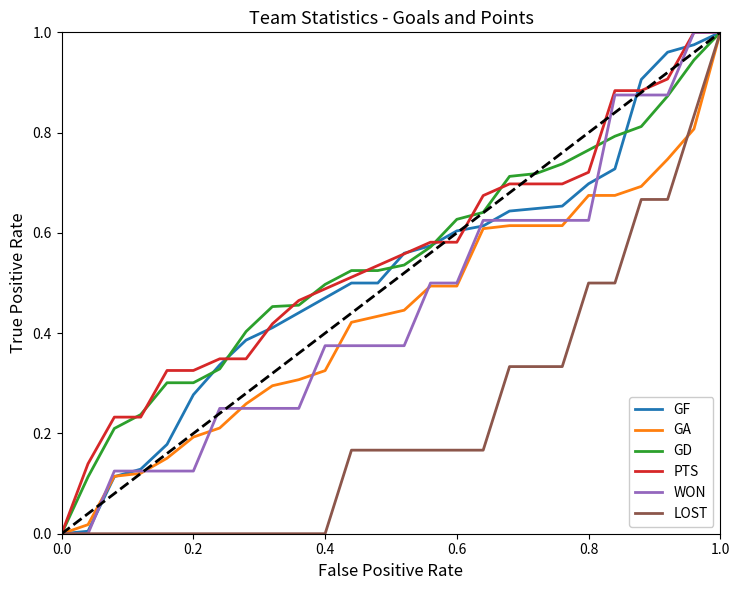

True or false: PTS and GA cross at least once.

False